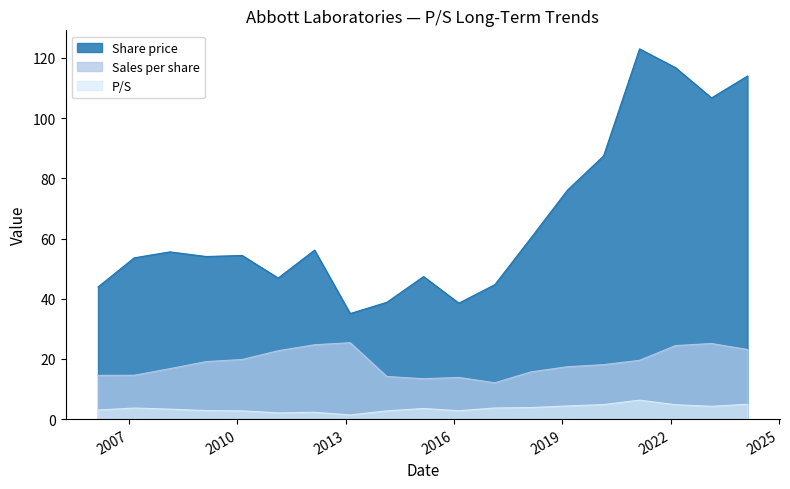

True or false: P/S and Sales per share cross at least once.

False